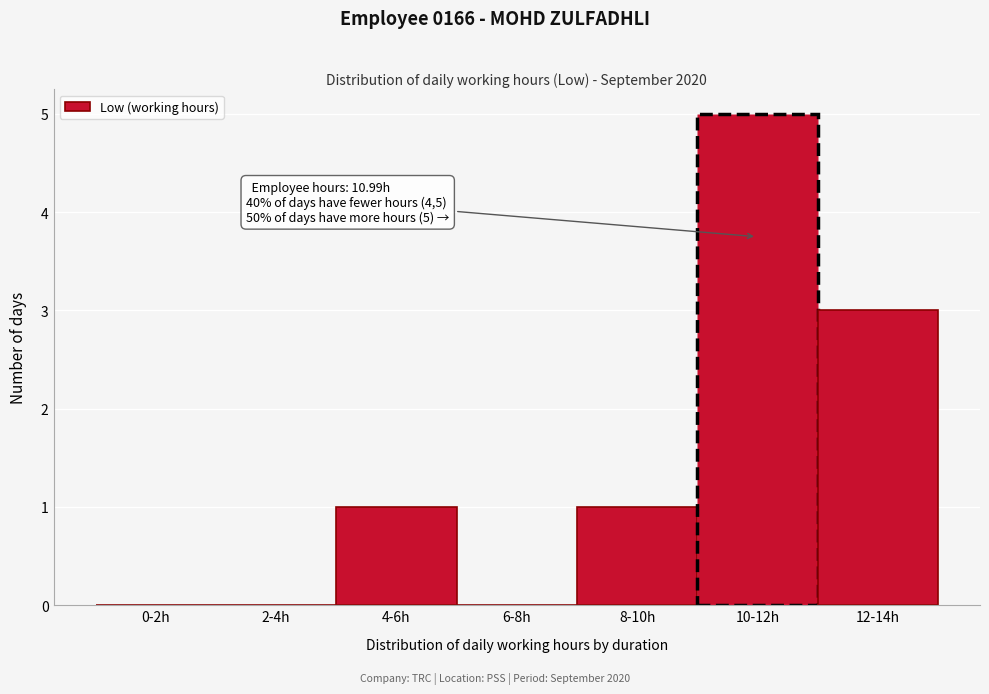

Reading right to left, transcribe all the data shown in this chart.

12-14h=3	10-12h=5	8-10h=1	6-8h=0	4-6h=1	2-4h=0	0-2h=0